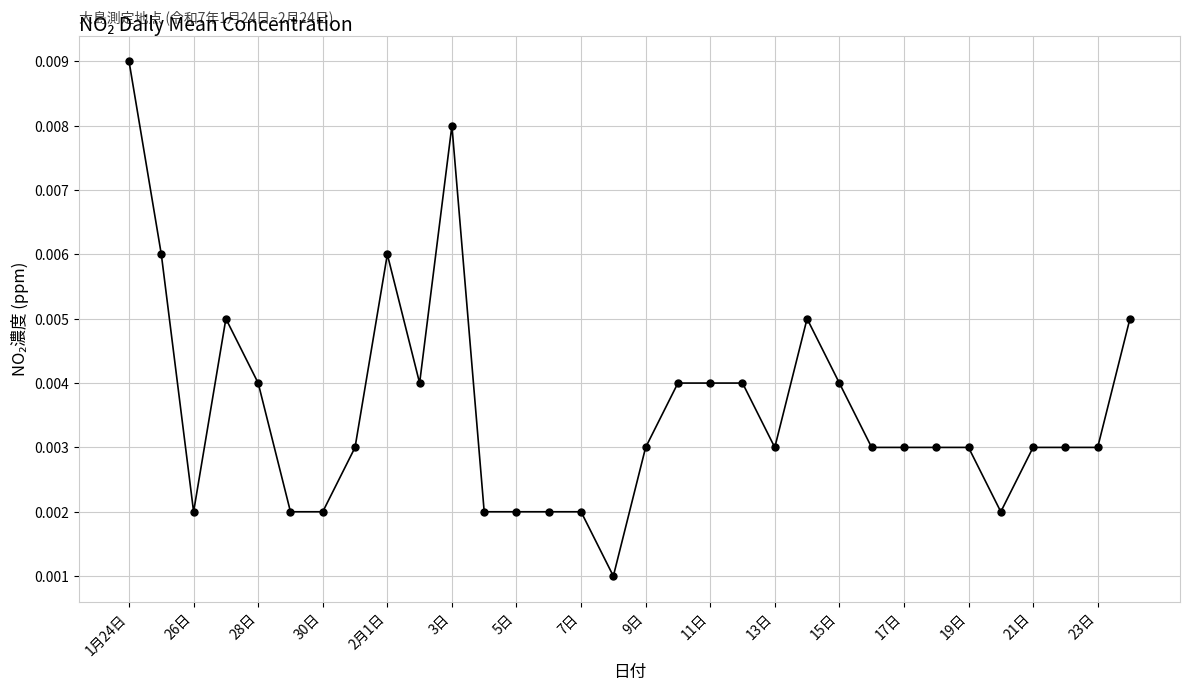

Count the number of categories in the chart.

32